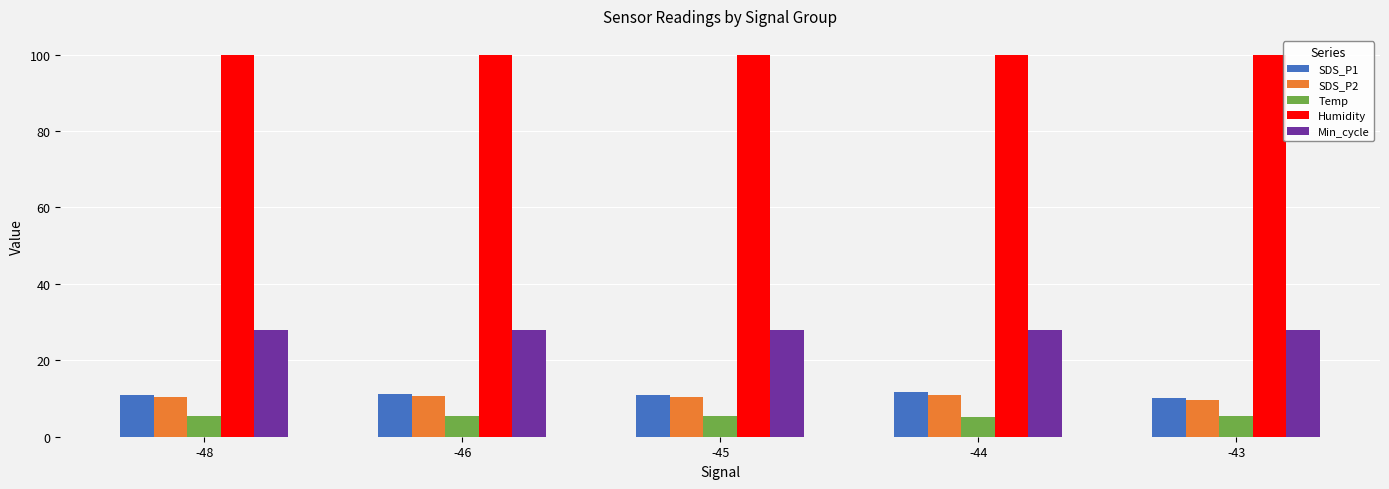

At how many categories does at least one series exceed 43?

5